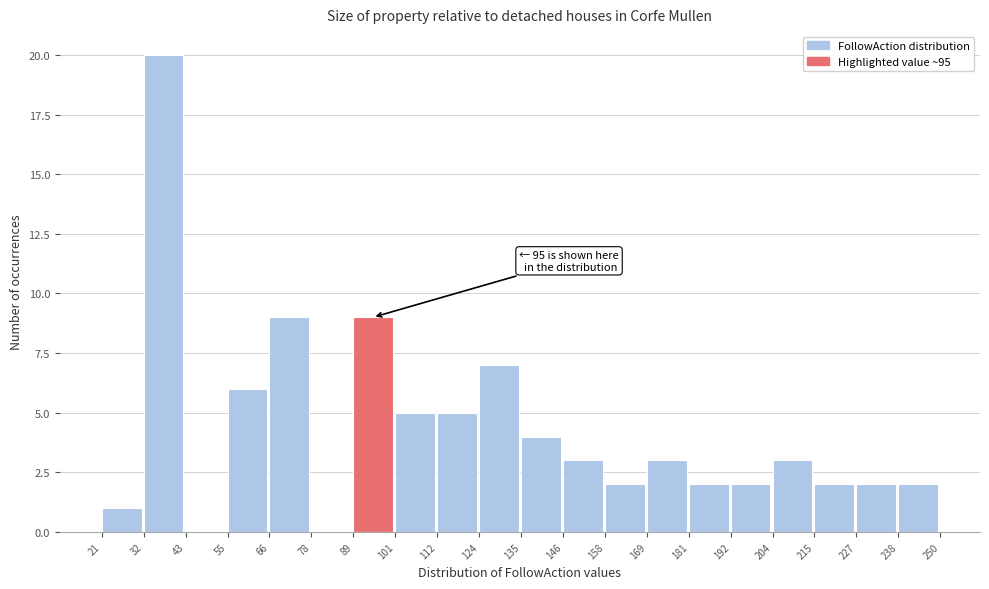

Over which range of the x-axis is the bar tallest?

32 to 43